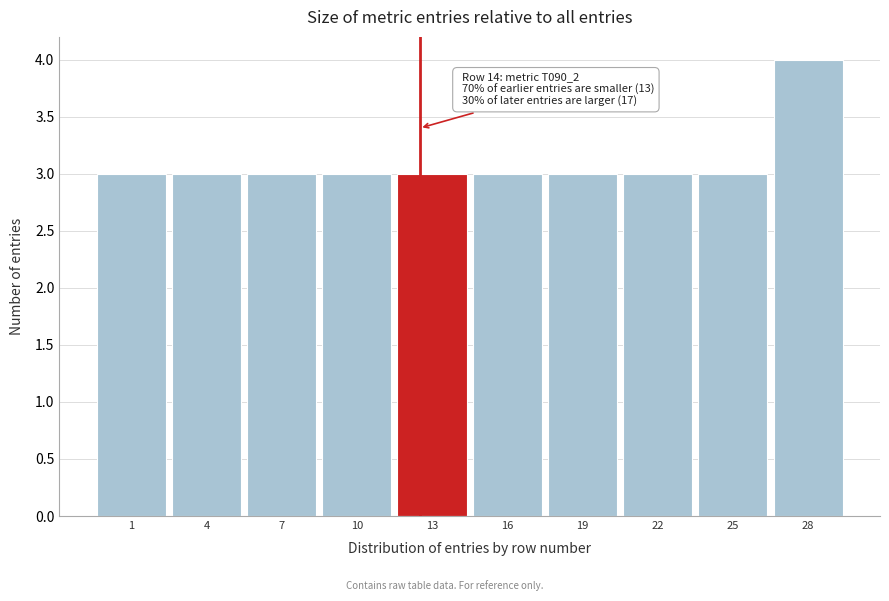

Reading left to right, what are all the values shown in this chart?

3	3	3	3	3	3	3	3	3	4